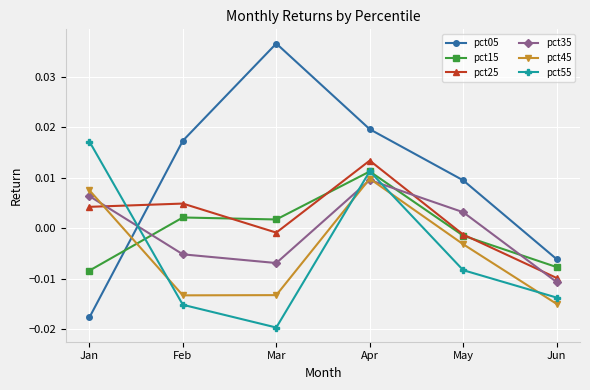

At which label does pct25 reach its minimum?

Jun